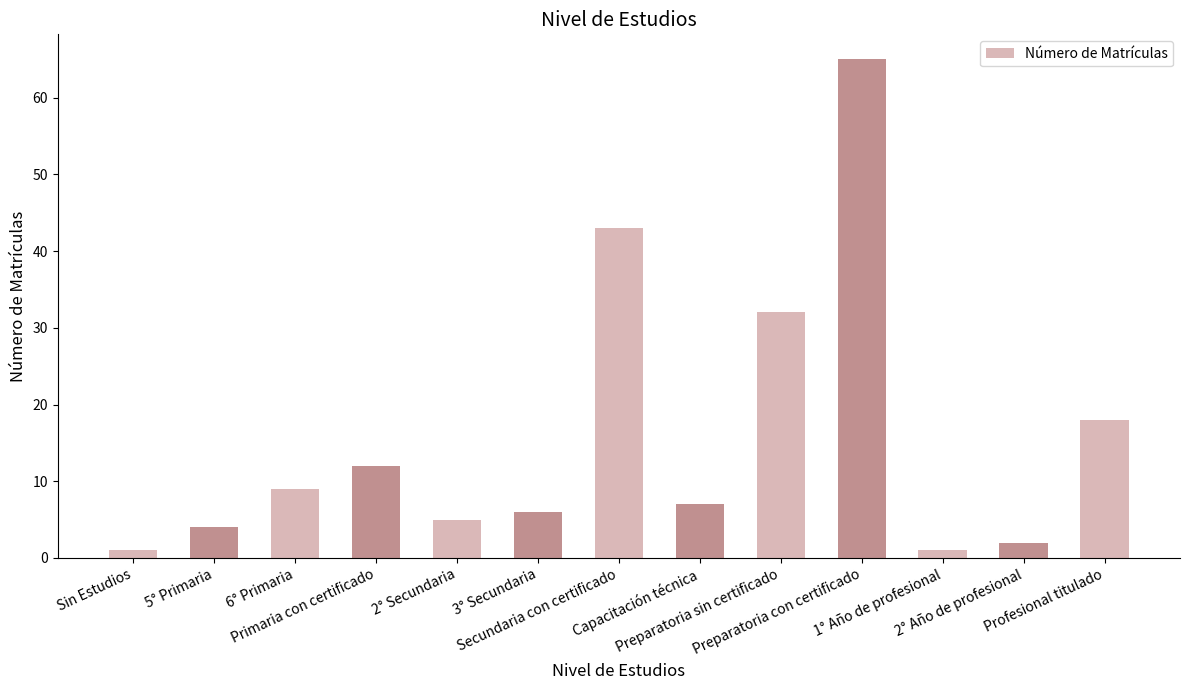

What is the difference between the maximum and second lowest values?

64